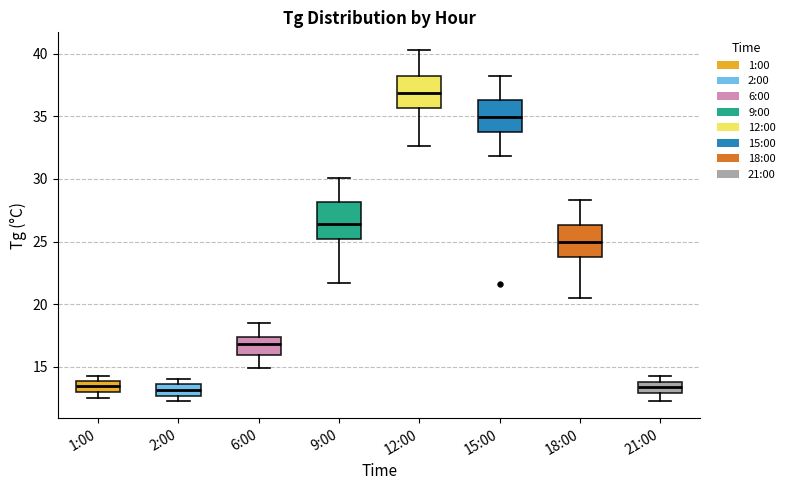

Reading left to right, read every box against the y-axis: the position of its median line, the range the box covers, and the ends of its whiskers. The values are not printed on the chart, so give them approximately, as read against the axis.

1:00: median 13.5, box 13.0 to 14.0, whiskers 12.5 to 14.5
2:00: median 13.0, box 12.5 to 13.5, whiskers 12.5 (just below the box's lower edge) to 14.0
6:00: median 17.0, box 16.0 to 17.5, whiskers 15.0 to 18.5
9:00: median 26.5, box 25.0 to 28.0, whiskers 21.5 to 30.0
12:00: median 37.0, box 35.5 to 38.0, whiskers 32.5 to 40.5
15:00: median 35.0, box 34.0 to 36.5, whiskers 32.0 to 38.0
18:00: median 25.0, box 24.0 to 26.5, whiskers 20.5 to 28.5
21:00: median 13.5, box 13.0 to 14.0, whiskers 12.5 to 14.5